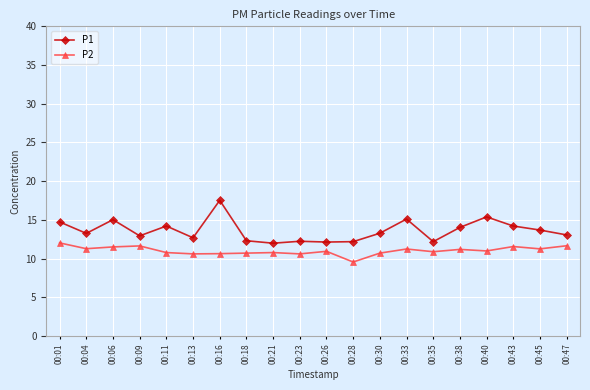

What is the maximum value shown in the chart?

17.5